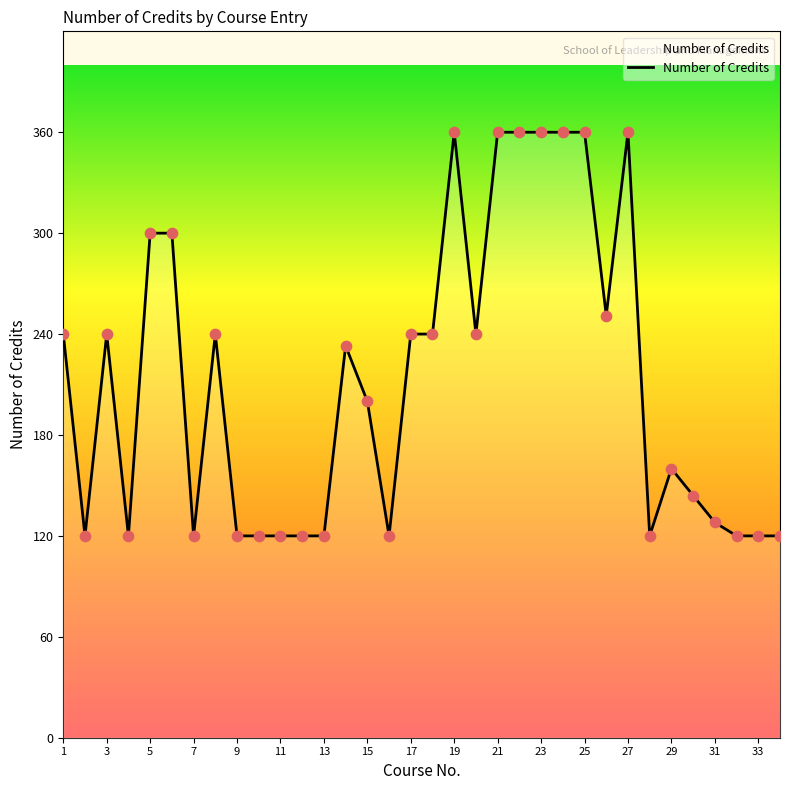

What is the minimum value shown in the chart?

120